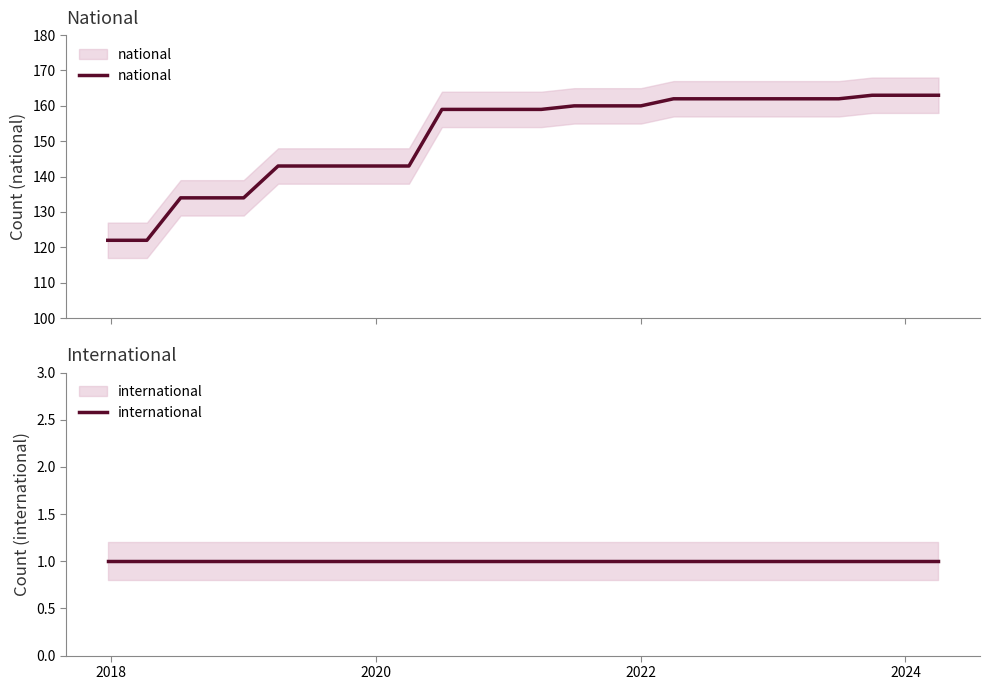

True or false: national and international intersect in this chart.

False